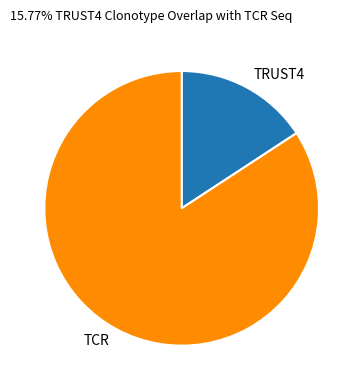

What is the ratio of the value at TCR to the value at TRUST4?

5.3